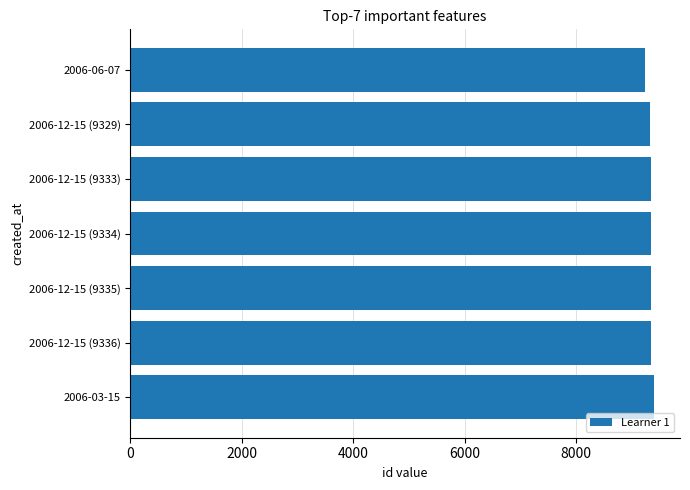

What is the ratio of the value at 2006-12-15 (9333) to the value at 2006-12-15 (9335)?

1.0